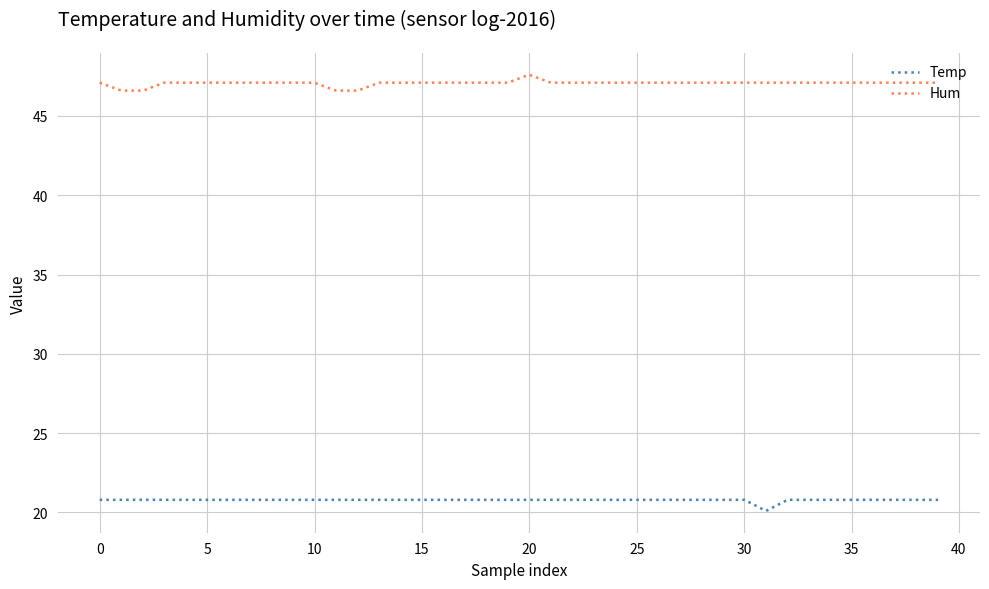

What is the difference between the maximum and minimum values in the Temp series?

0.7